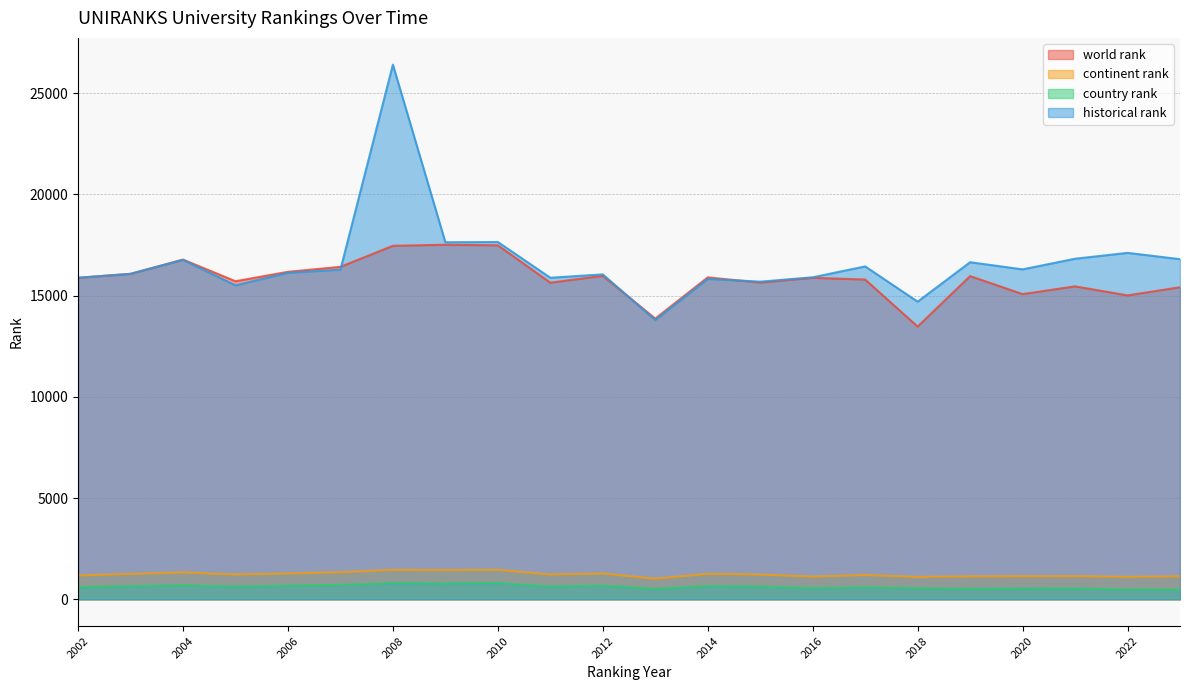

Does the chart have visible grid lines?

Yes